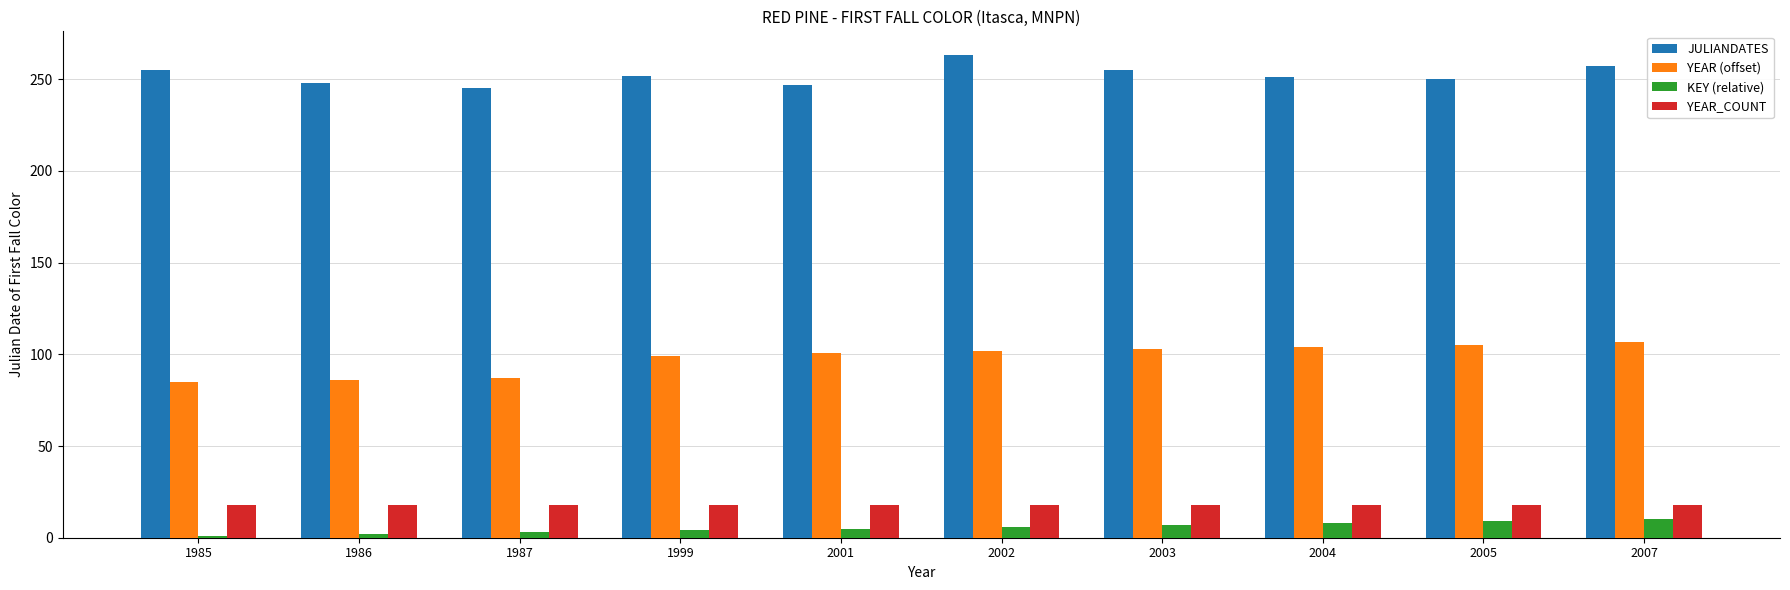

What is the approximate value of KEY (relative) at 2007?

10